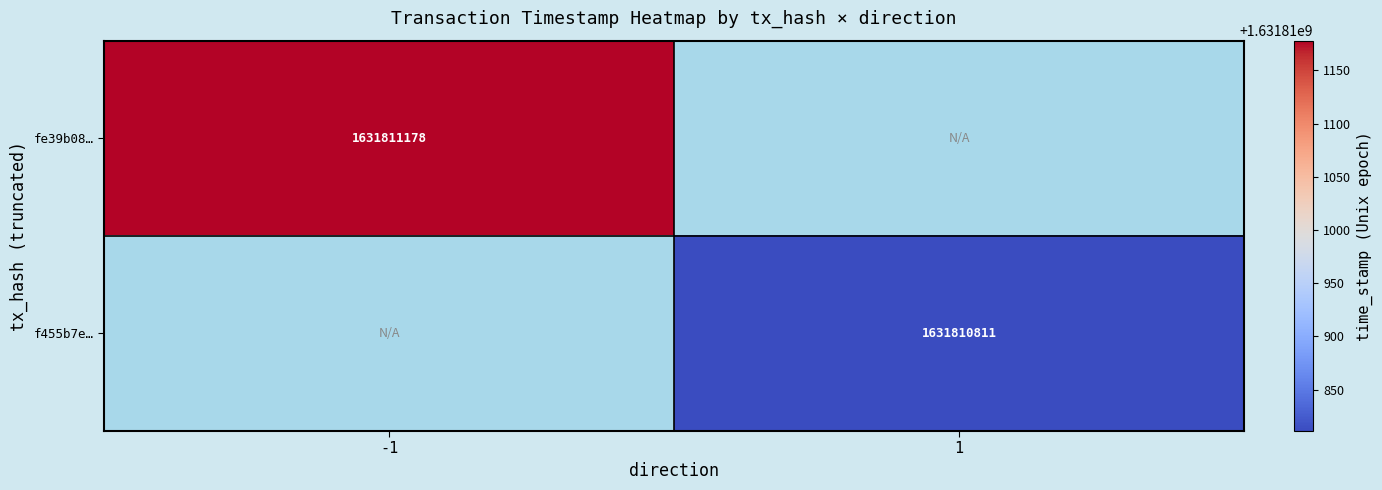

Is it true that f455b7e48df41bc235f0c8f4213db2994b35b75 equals 1631810811 at time_stamp?

True